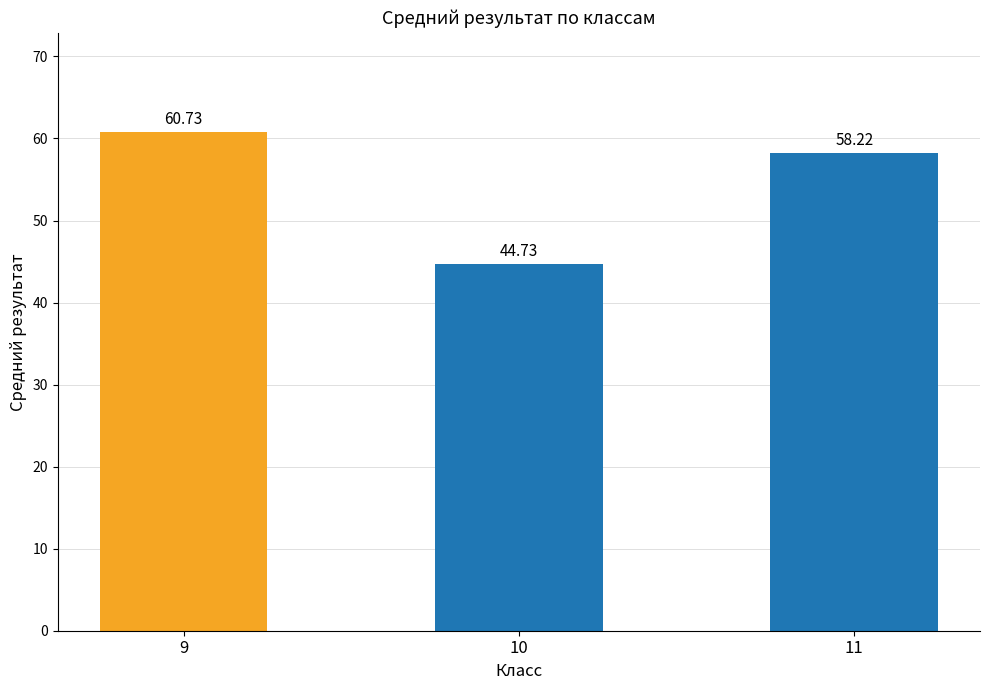

How many data points are less than 58?

1